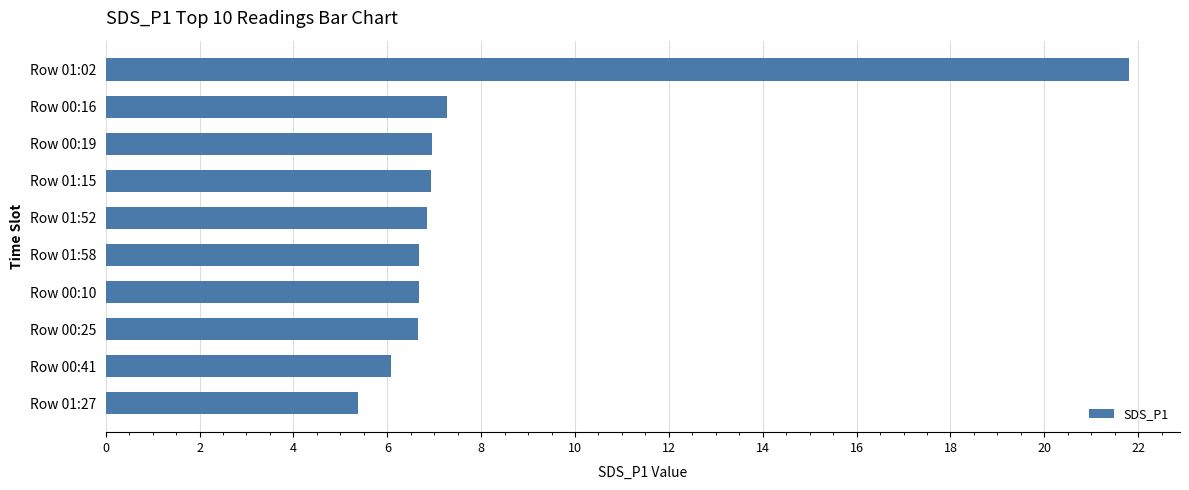

At which label is the value closest to 13?

Row 00:16